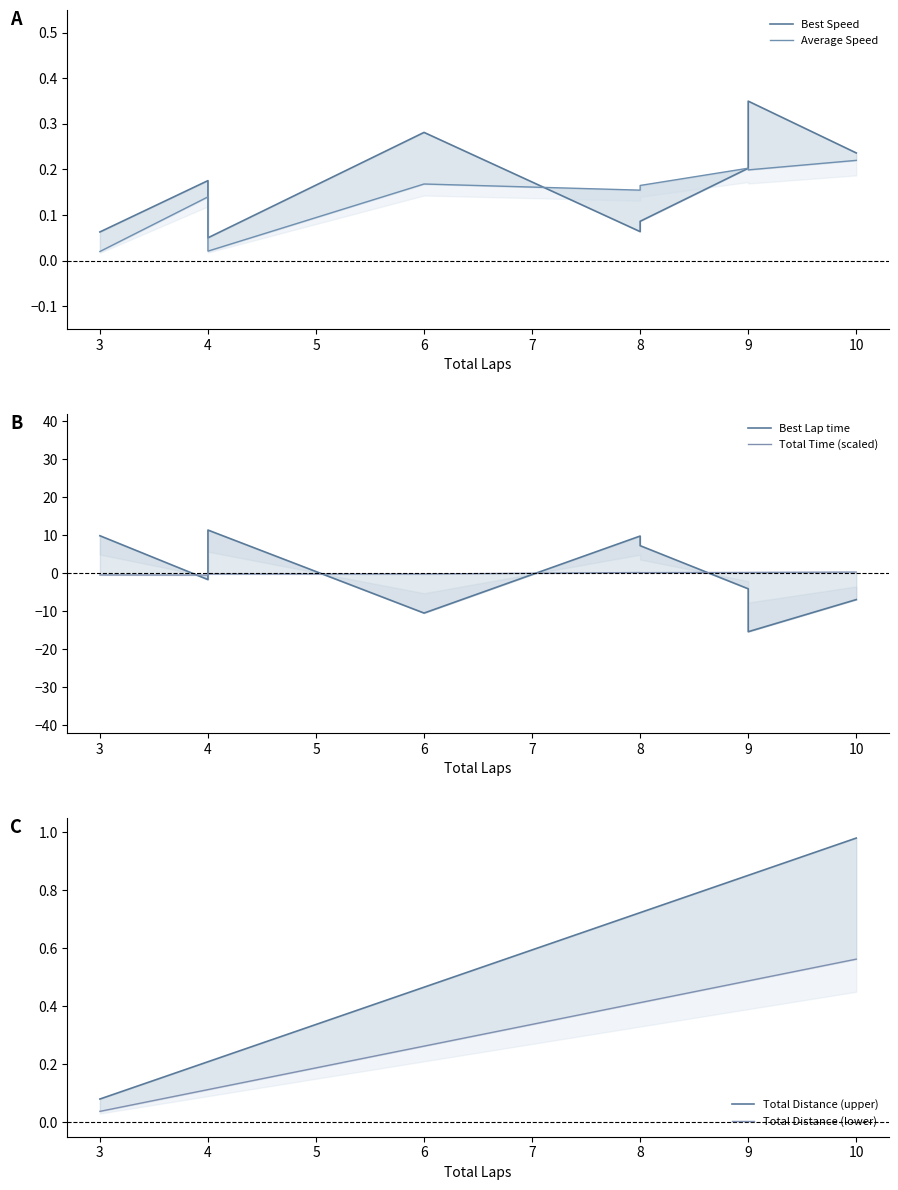

In Best Speed, how many points are higher than both neighbors (excluding endpoints)?

3